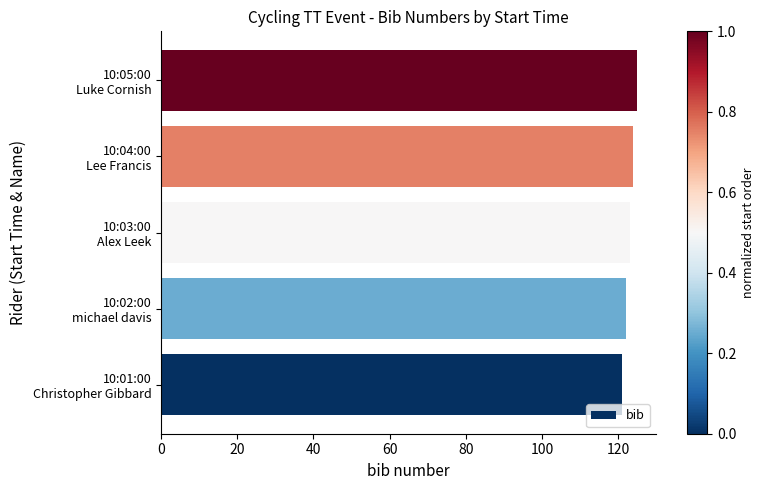

What is the minimum value shown in the chart?

121